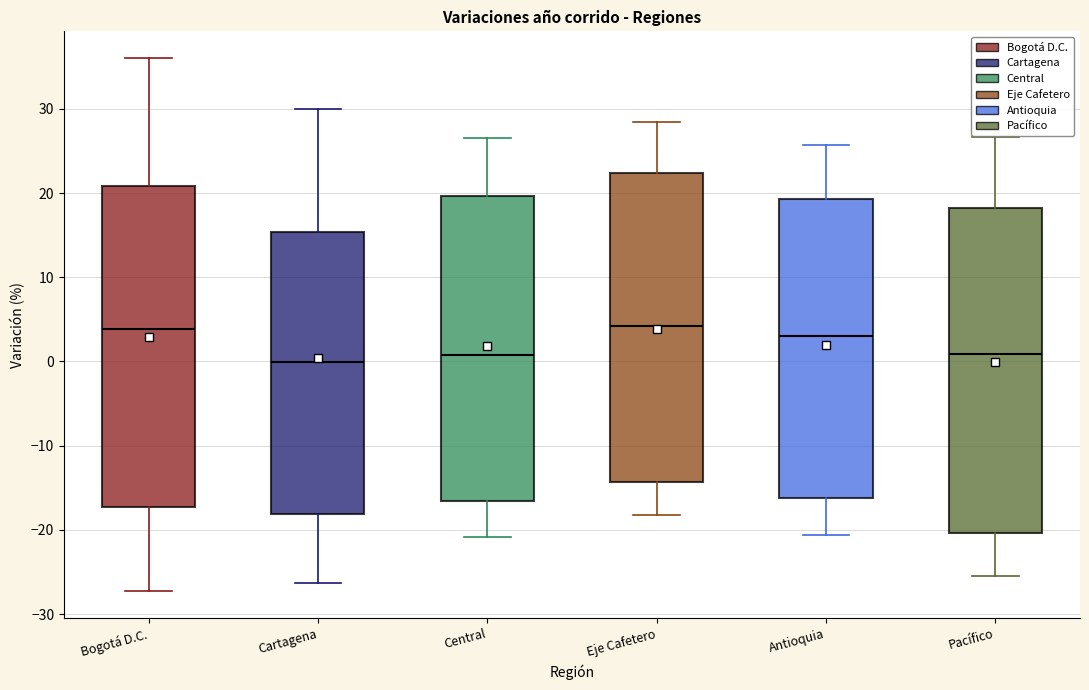

Reading left to right, transcribe this box plot: for each box, give where its median line is, the range the box spans, and where its two whiskers end, as read against the y-axis. The values are not printed on the chart, so give them approximately, as read against the axis.

Bogotá D.C.: median 4, box -17 to 21, whiskers -27 to 36
Cartagena: median 0, box -18 to 15, whiskers -26 to 30
Central: median 1, box -17 to 20, whiskers -21 to 27
Eje Cafetero: median 4, box -14 to 22, whiskers -18 to 28
Antioquia: median 3, box -16 to 19, whiskers -21 to 26
Pacífico: median 1, box -20 to 18, whiskers -25 to 27